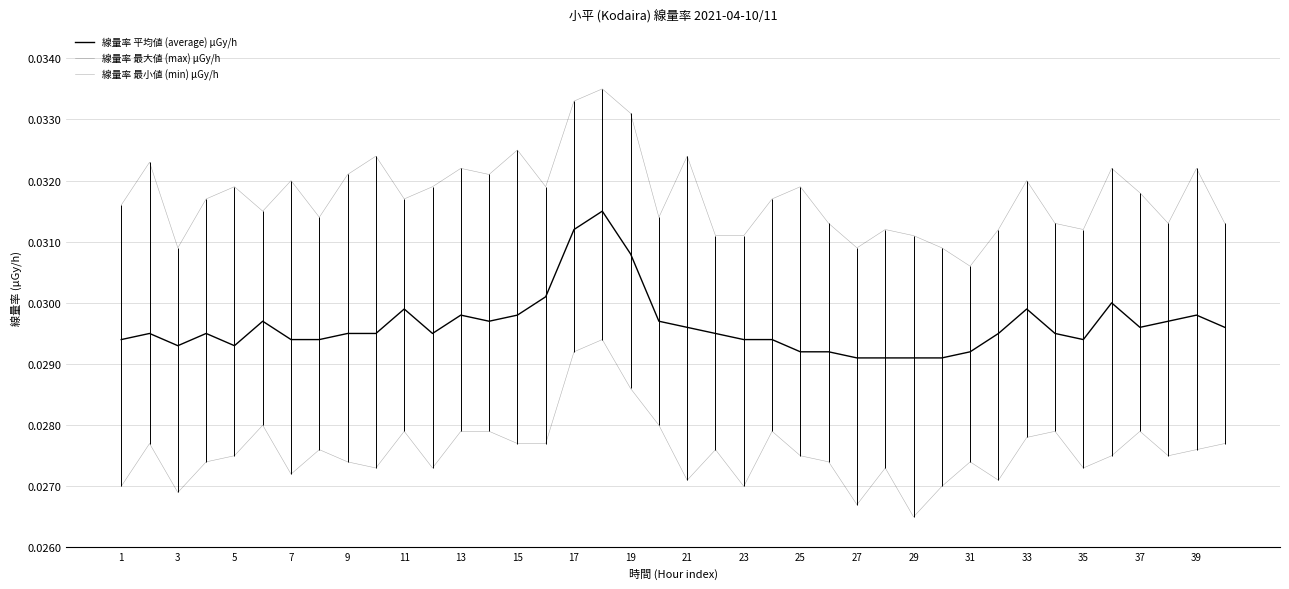

How many 線量率 最大値 (max) μGy/h values are between 0 and 1?

40